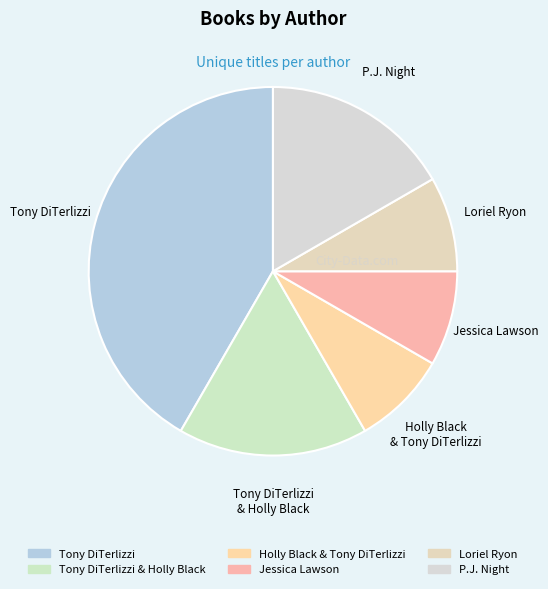

Count the number of slices in the pie.

6